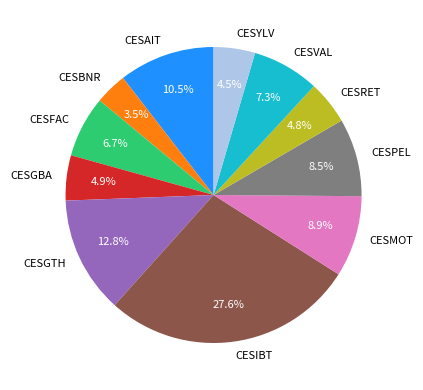

How many slices are in this pie chart?

11